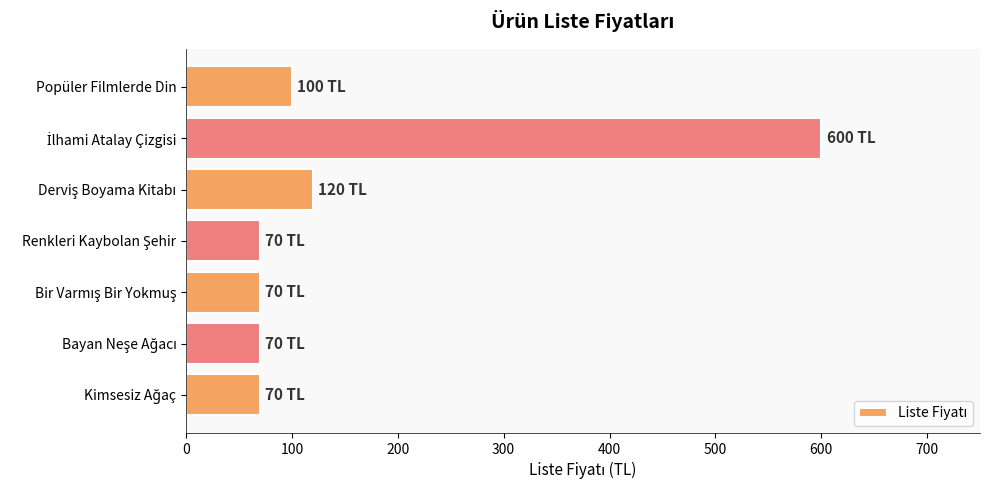

What is the value of the 2nd bar from the top?

600